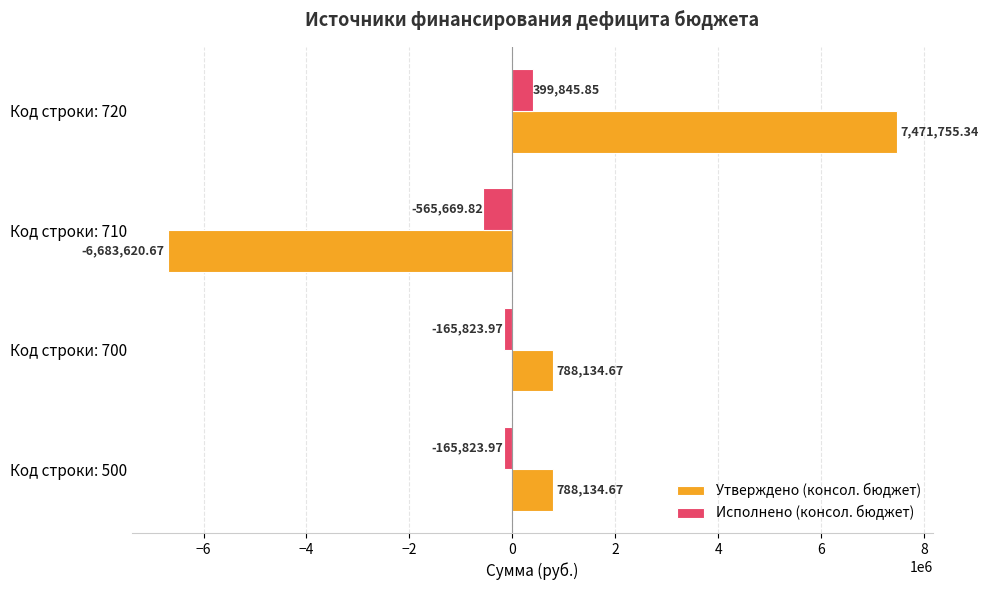

At which label does Исполнено (консол. бюджет) reach its peak?

Код строки: 720